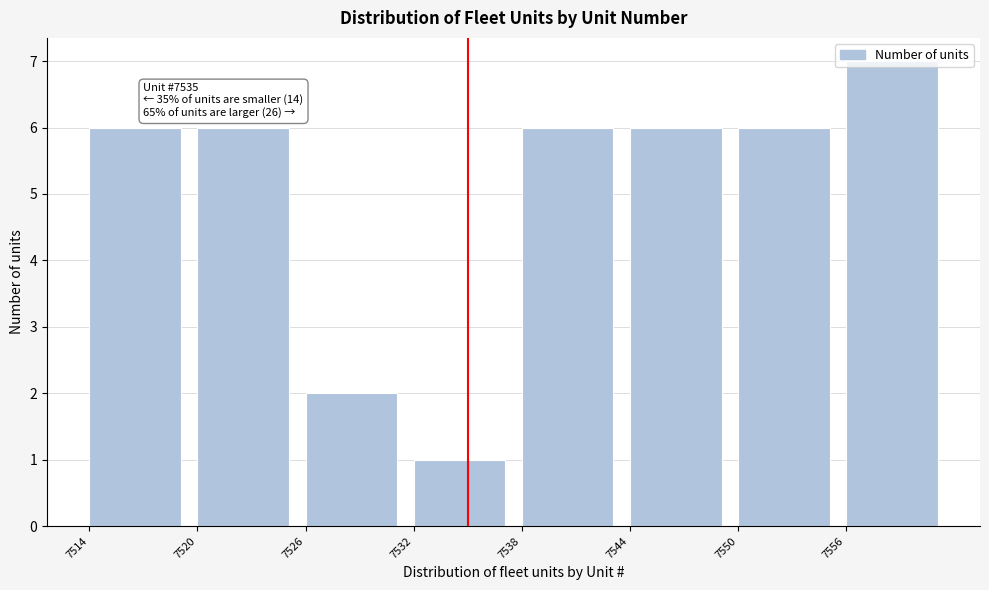

Over which range of the x-axis is the bar tallest?

7556 to 7562